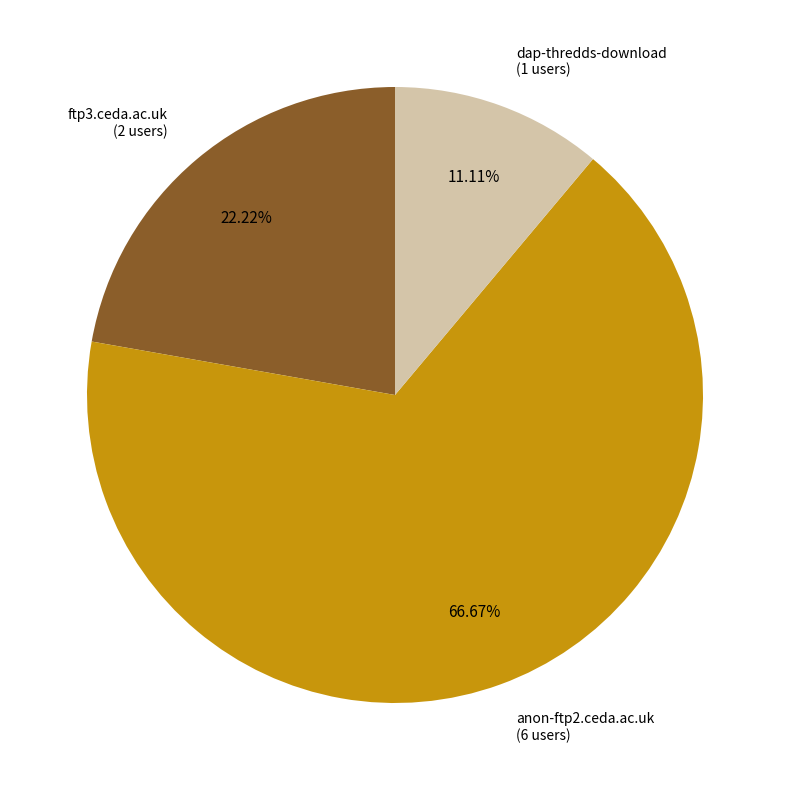

Does any single category account for the majority?

Yes